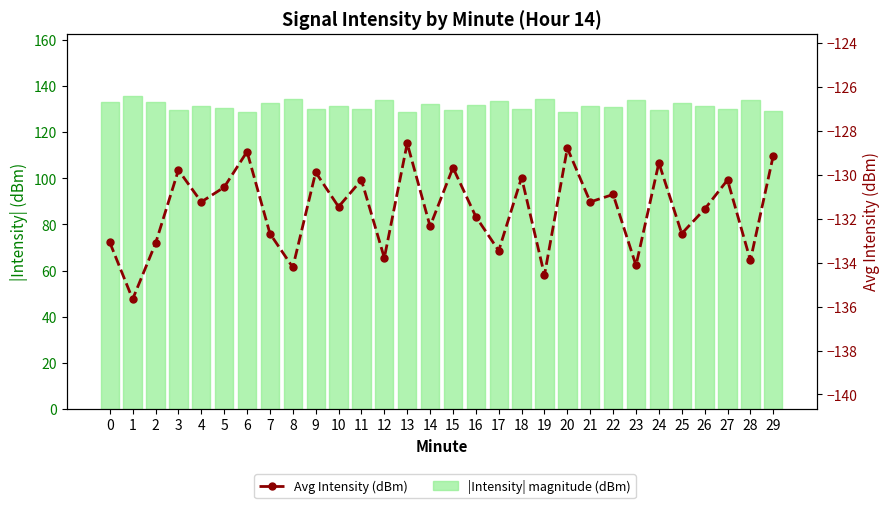

How many groups of bars are there?

30